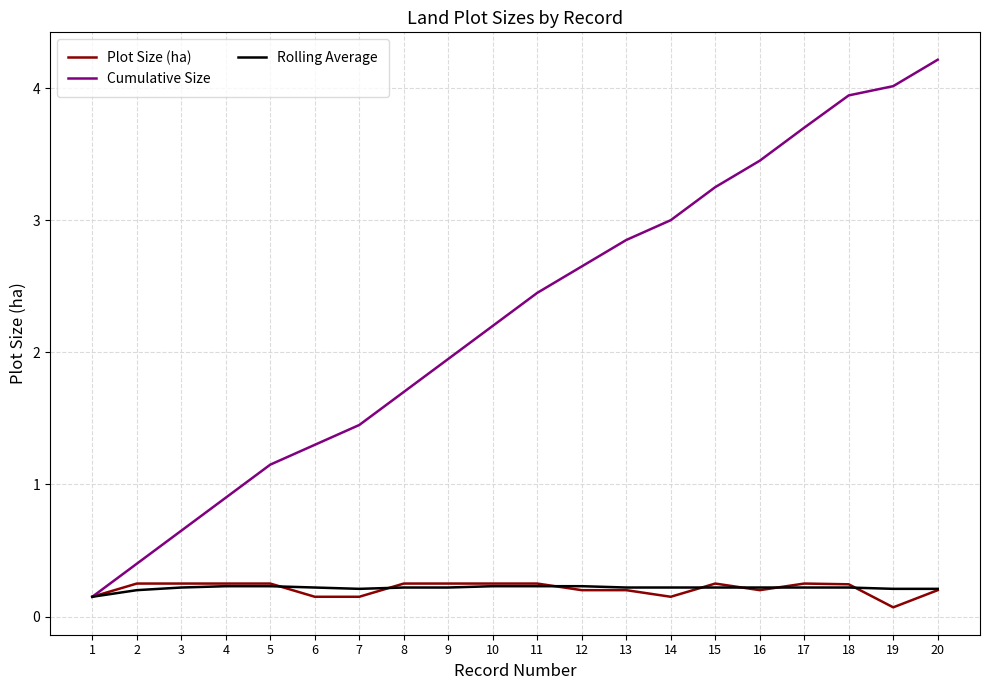

At which label does Cumulative Size reach its peak?

20